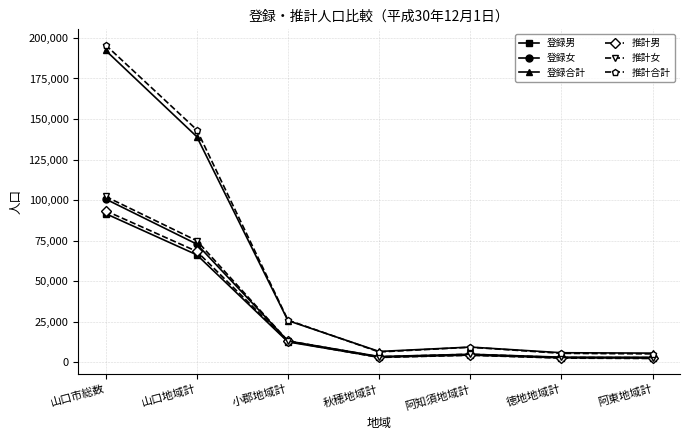

Is it true that 登録合計 equals 5876 at 徳地地域計?

True